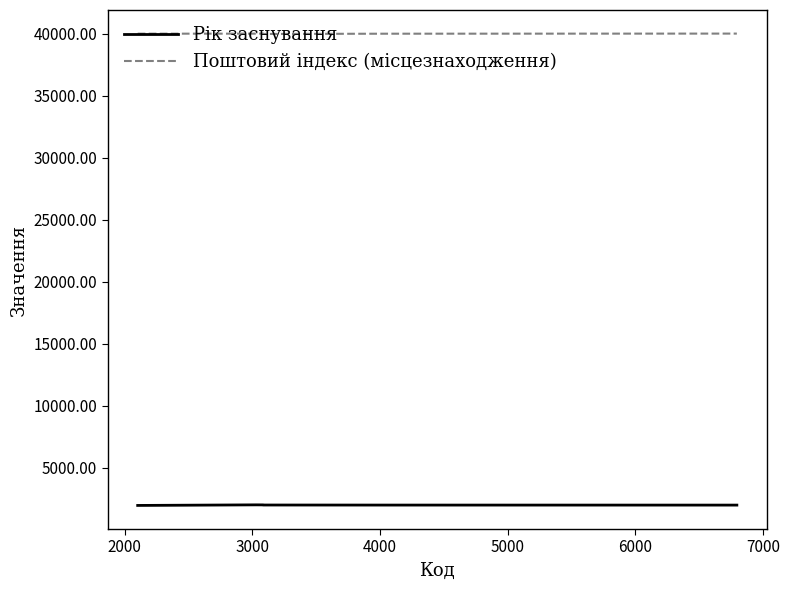

Which series has the largest total across all categories?

Поштовий індекс (місцезнаходження)